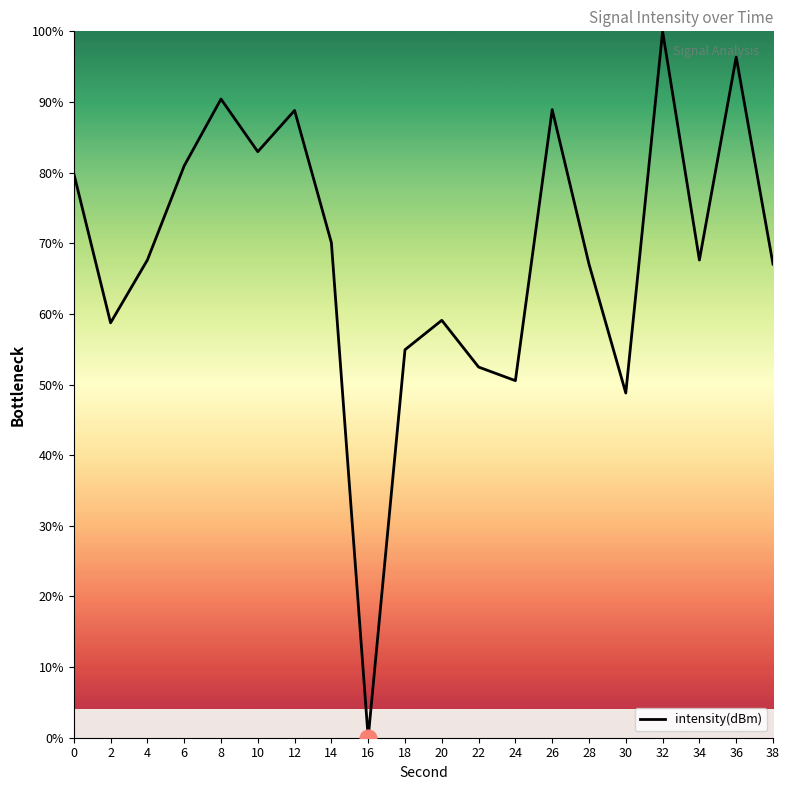

How many categories are shown in the chart?

20